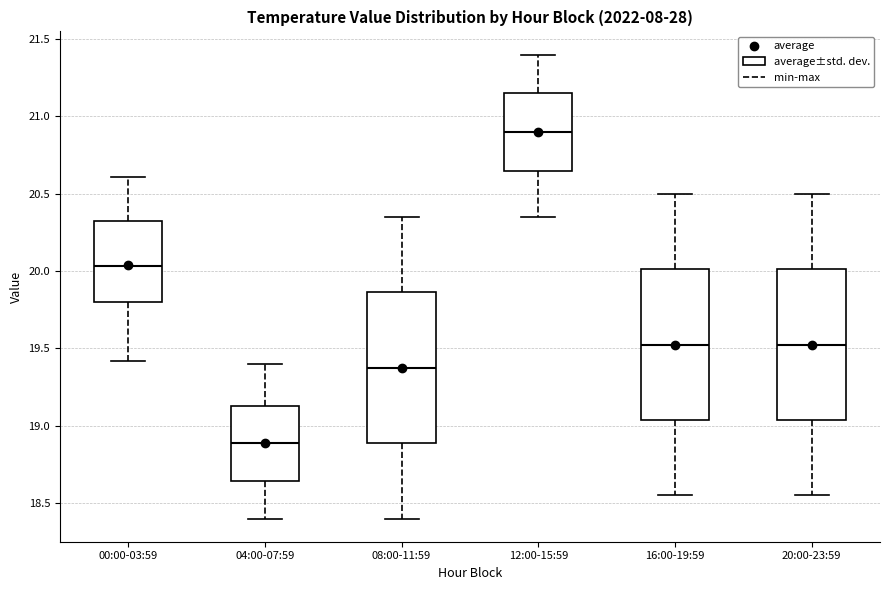

Which box's median line is the highest?

12:00-15:59